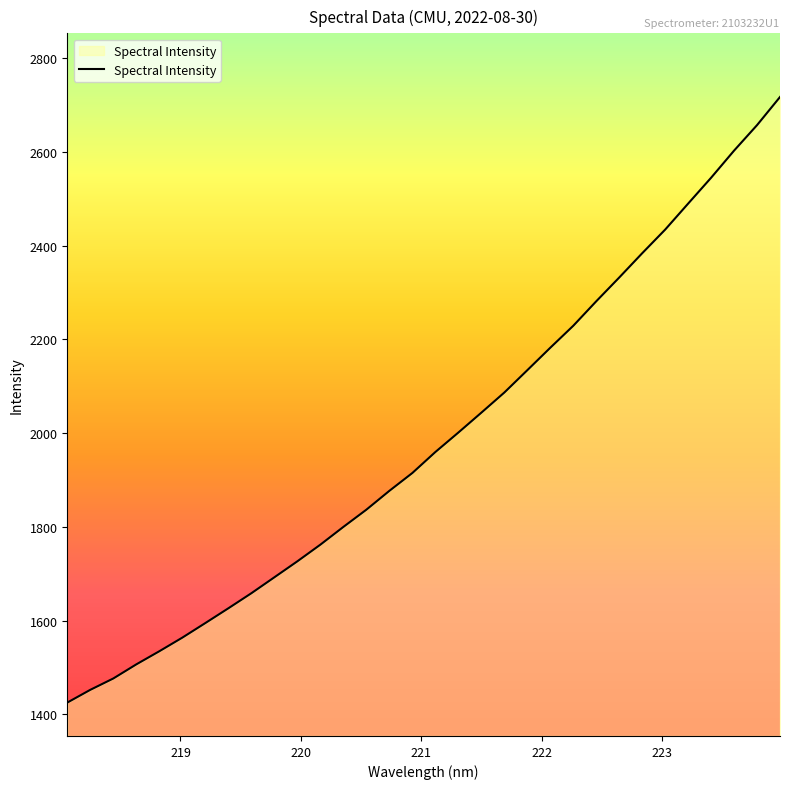

What is the difference between the maximum and minimum values?

1292.4